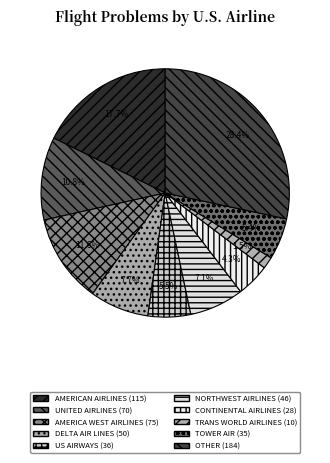

How many slices are in this pie chart?

10